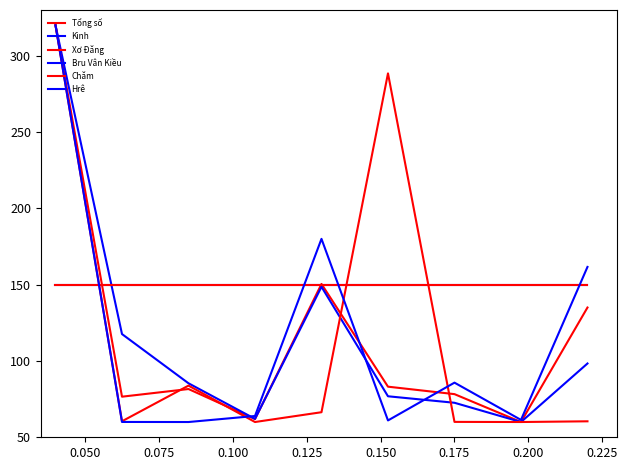

Does the chart display data point markers on the line(s)?

No